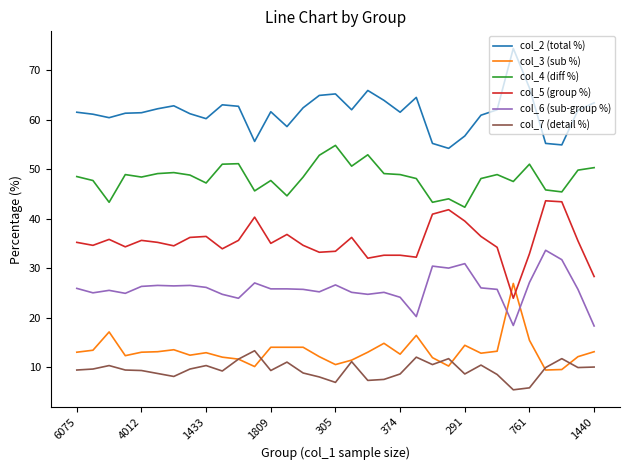

List the series in order of their peak value, lowest first.

col_7 (detail %), col_3 (sub %), col_6 (sub-group %), col_5 (group %), col_4 (diff %), col_2 (total %)